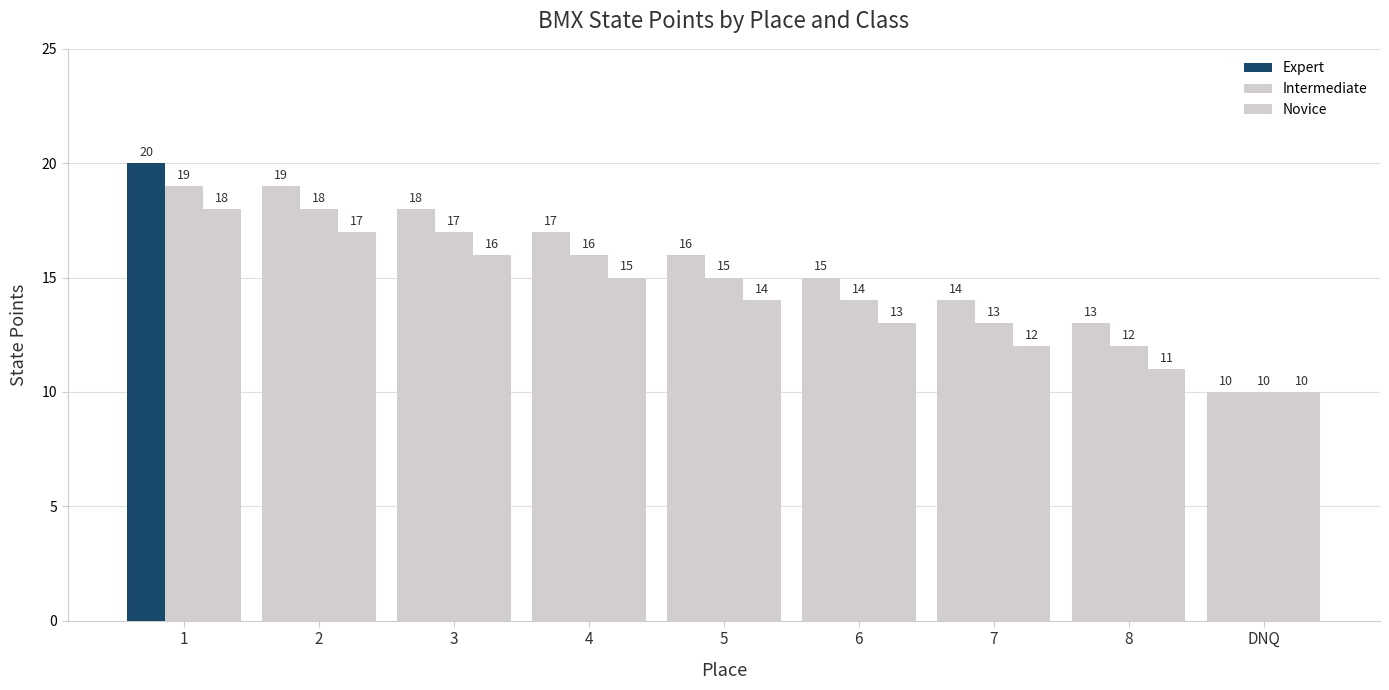

At how many categories does at least one series exceed 15?

5